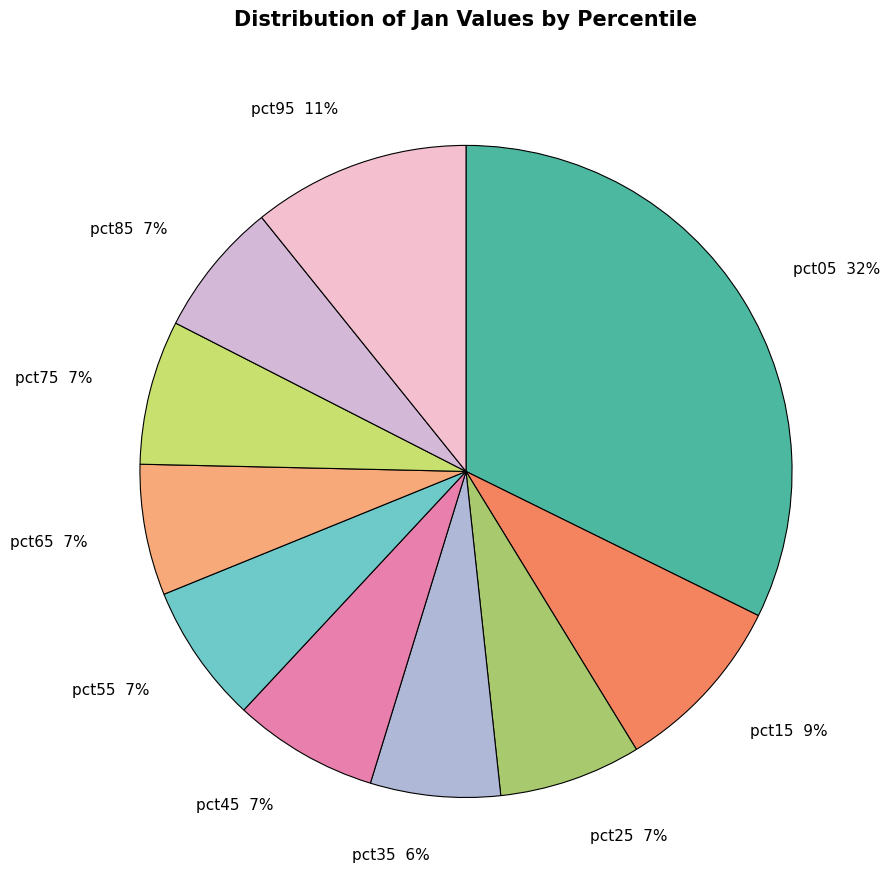

Is the sum of pct25 7% and pct15 9% greater than half?

No